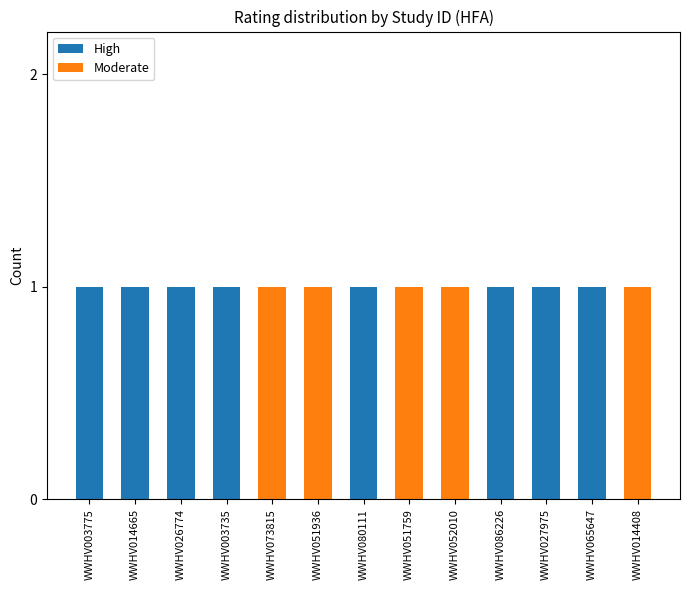

True or false: High has a value of 1 at WWHV080111.

True